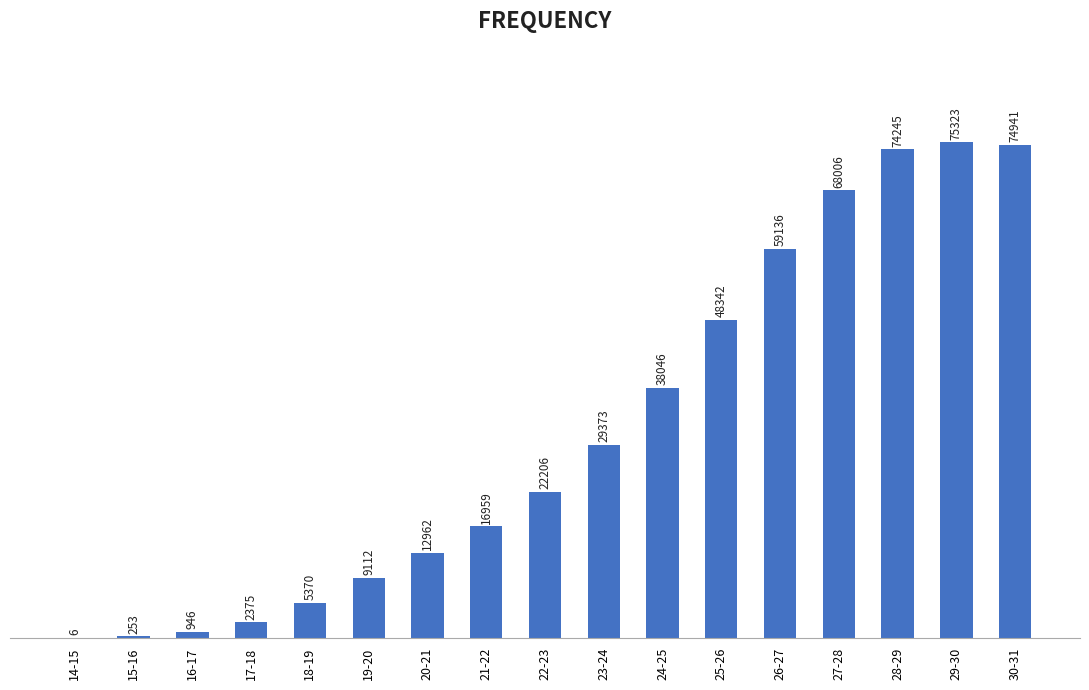

At which category does the chart reach its peak across all series?

29-30